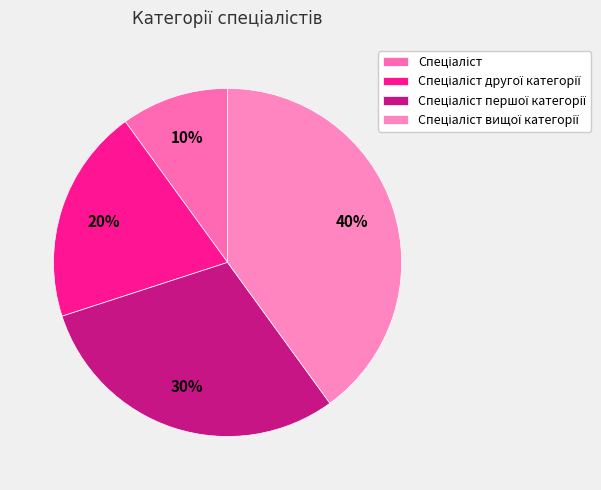

Count the number of slices in the pie.

4